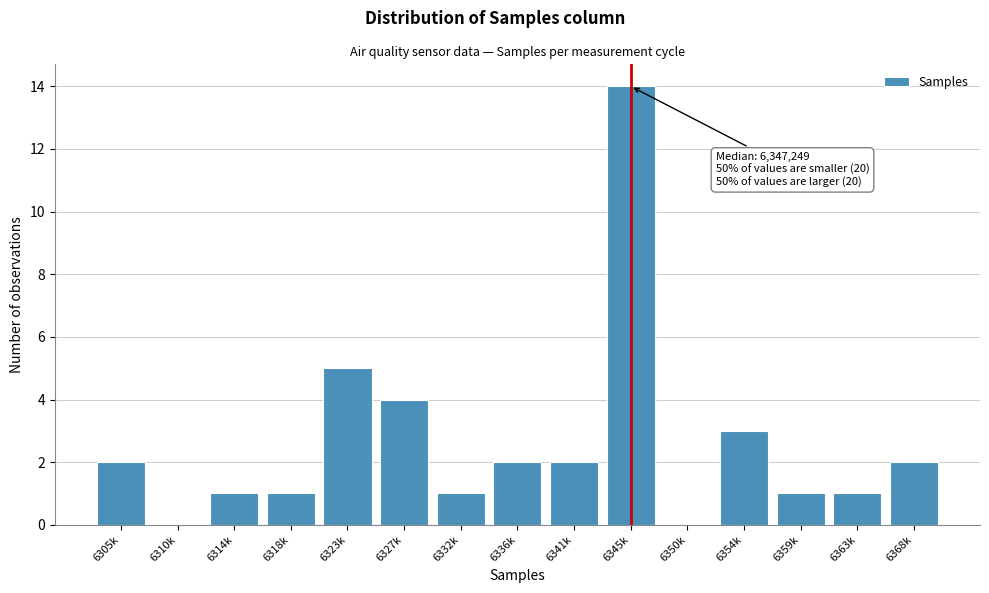

Reading right to left, list all the values displayed in this chart.

6368k=2	6363k=1	6359k=1	6354k=3	6350k=0	6345k=14	6341k=2	6336k=2	6332k=1	6327k=4	6323k=5	6318k=1	6314k=1	6310k=0	6305k=2